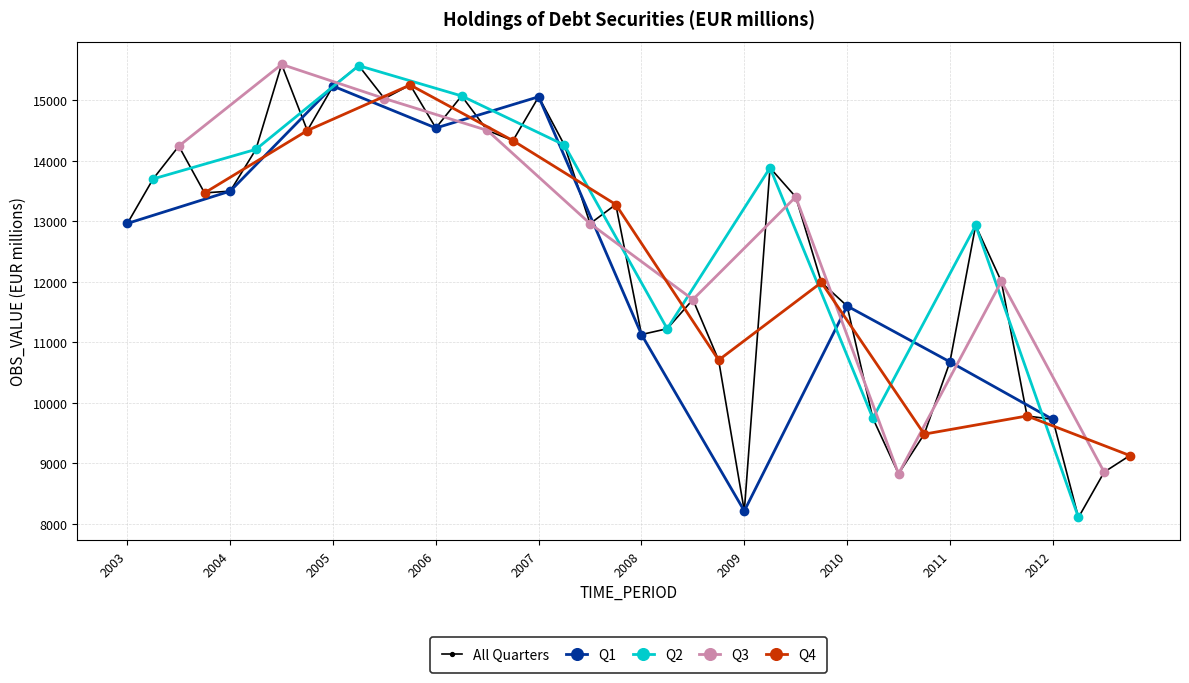

What is the ratio of the value at 2004-Q4 to the value at 2012-Q2?

1.8